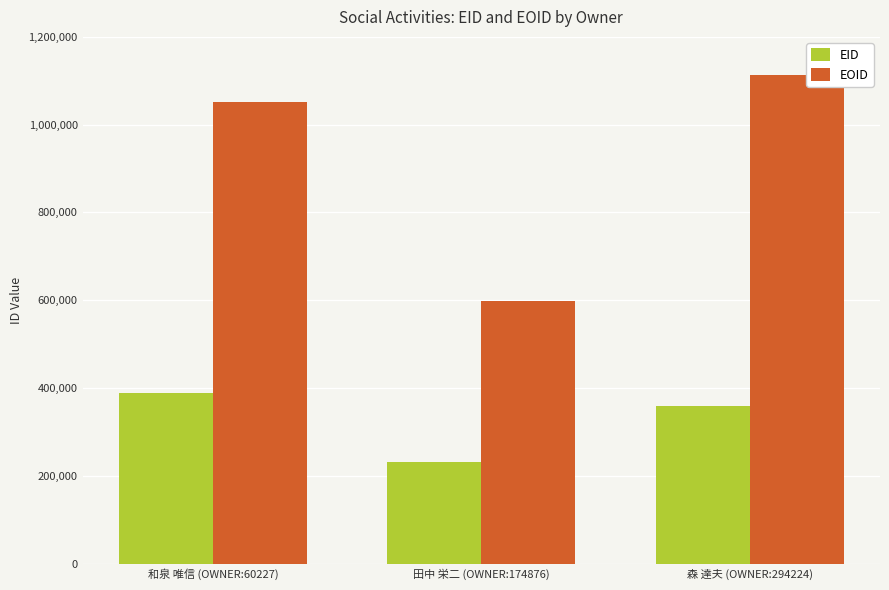

Where is EID nearest to the value 310280?

森 達夫 (OWNER:294224)